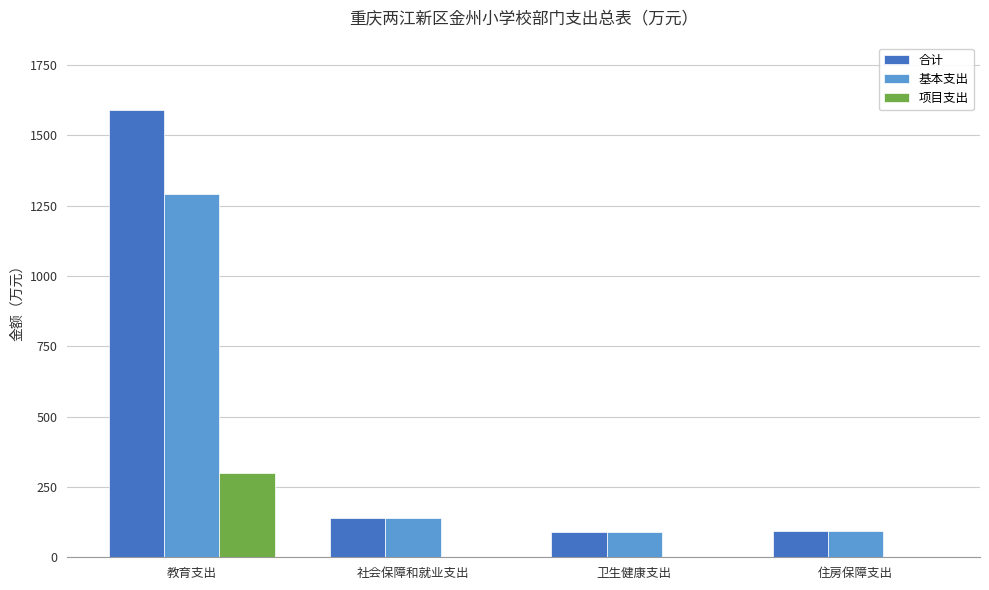

Does the chart contain stacked bars?

No